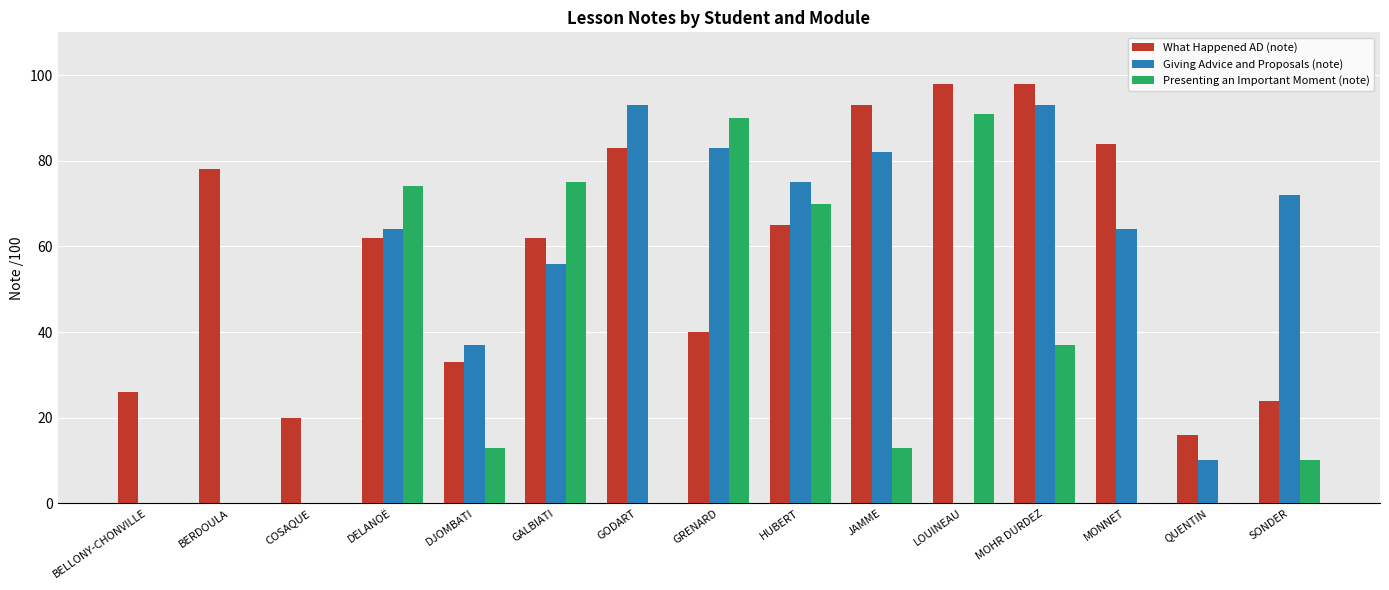

What is the highest value of the Presenting an Important Moment (note) series?

91